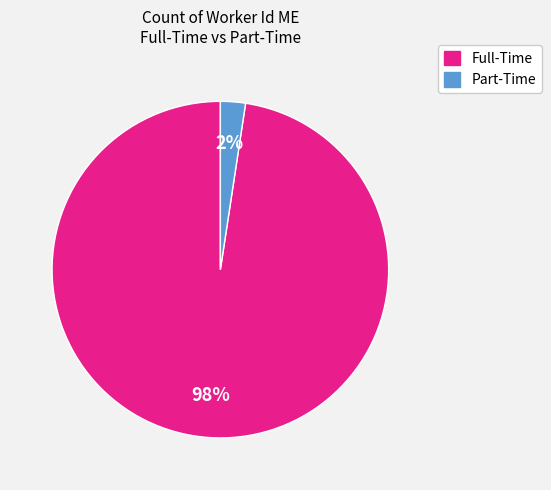

To the nearest percent, what is the average slice percentage?

50%